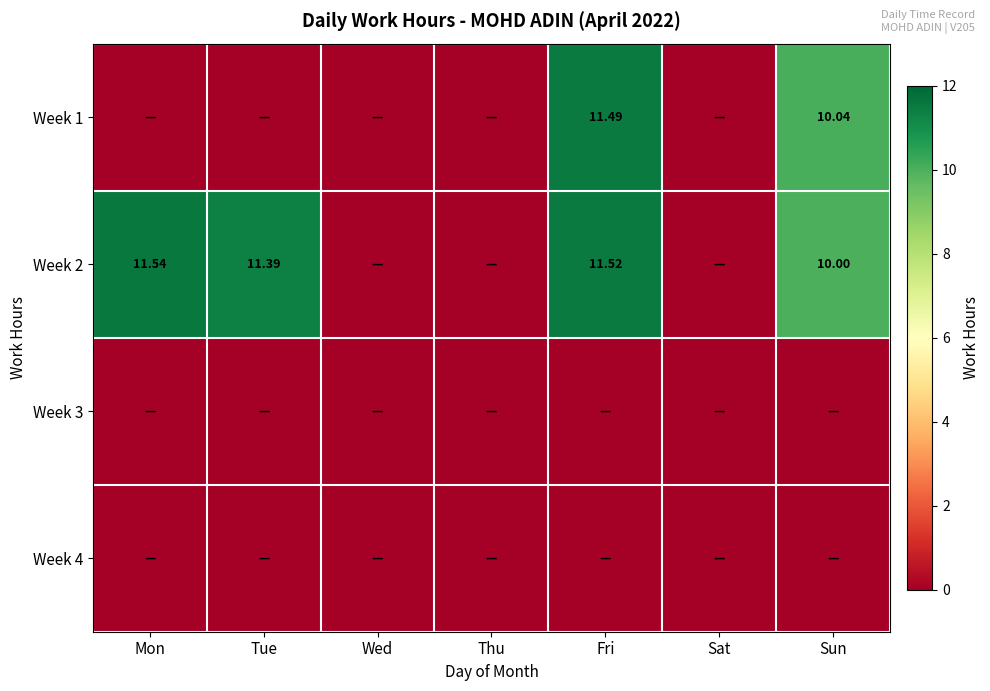

What is the difference between the maximum and minimum values in the Week 1 series?

11.5